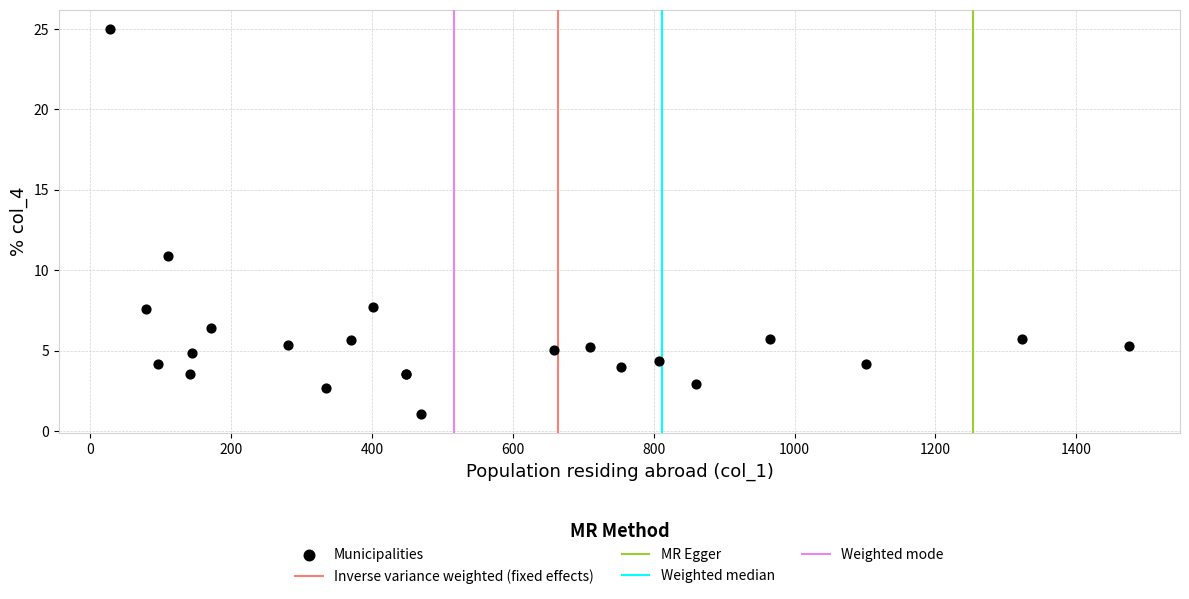

What Y value in the scatter plot is closest to 13?

10.9